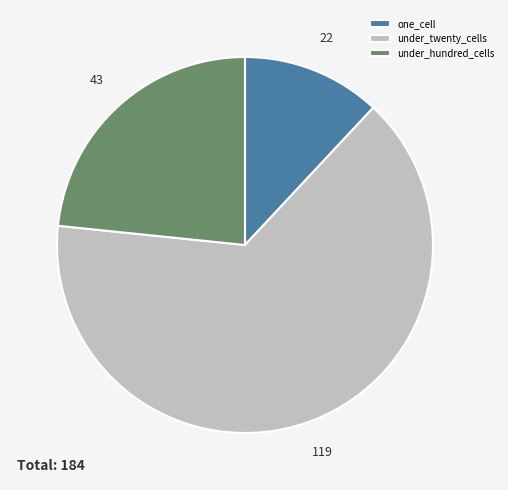

Is there a majority slice in this chart?

Yes